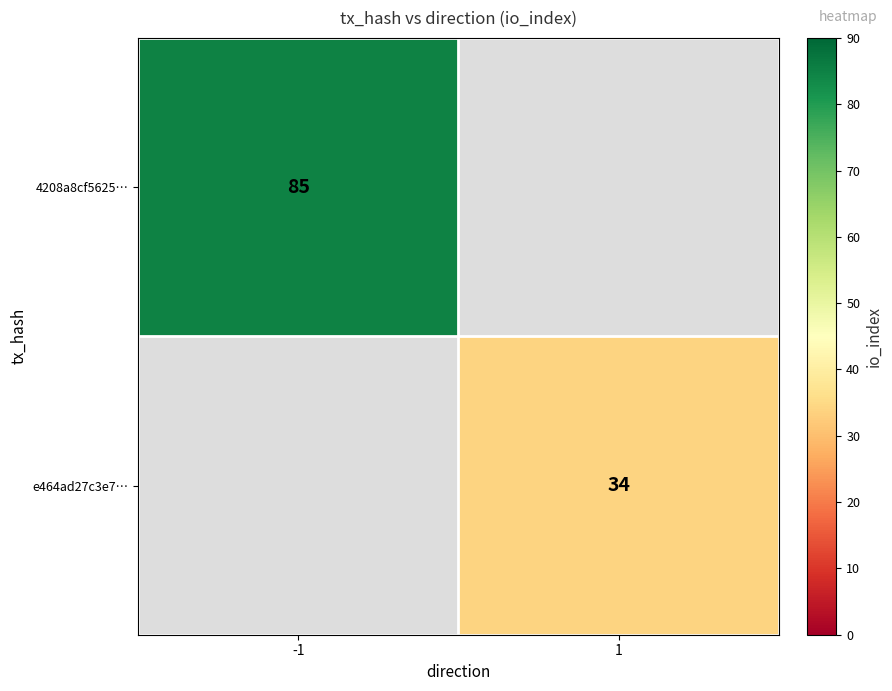

True or false: e464ad27c3e7… has a value of 21 at 1.

False